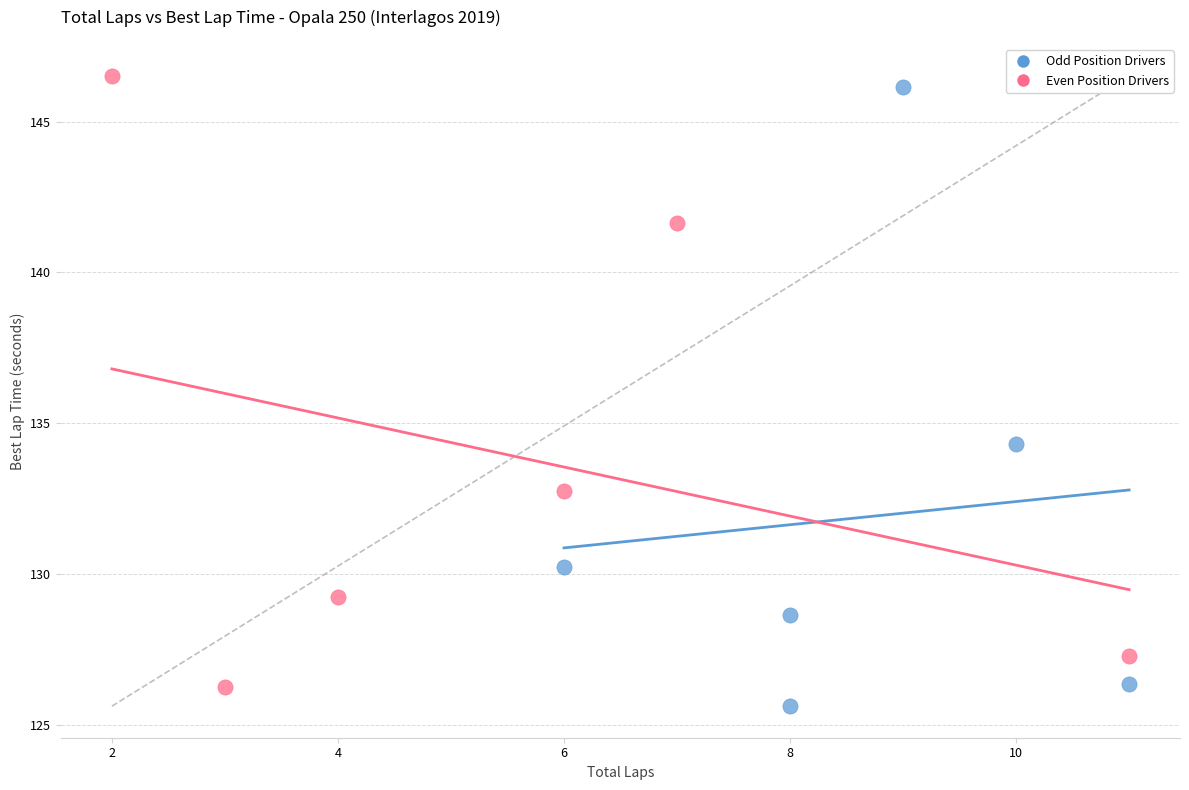

Which series reaches the minimum Y coordinate?

Odd Position Drivers